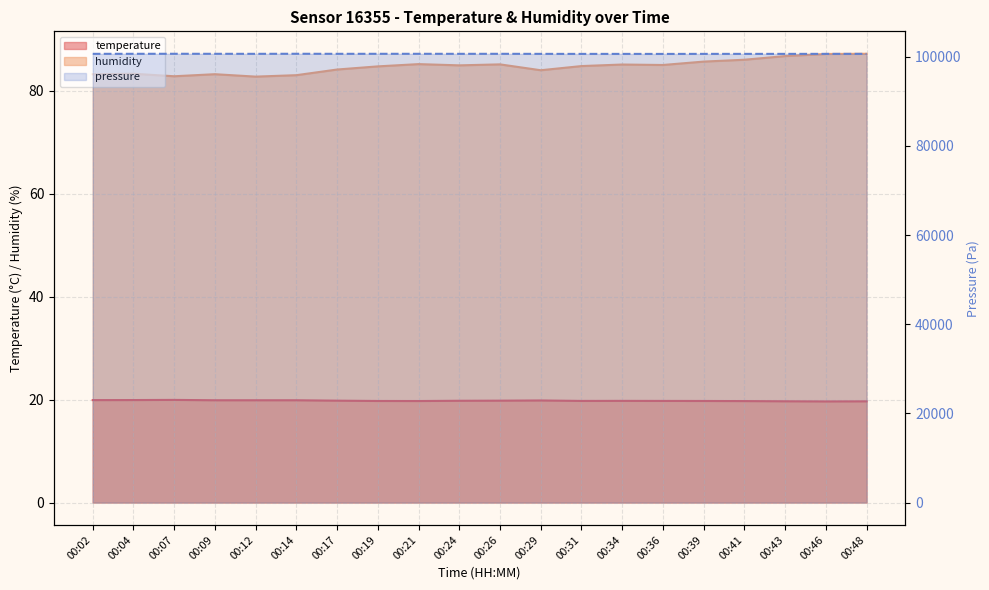

What is the spread (max minus min) of values at 00:09?

63.4